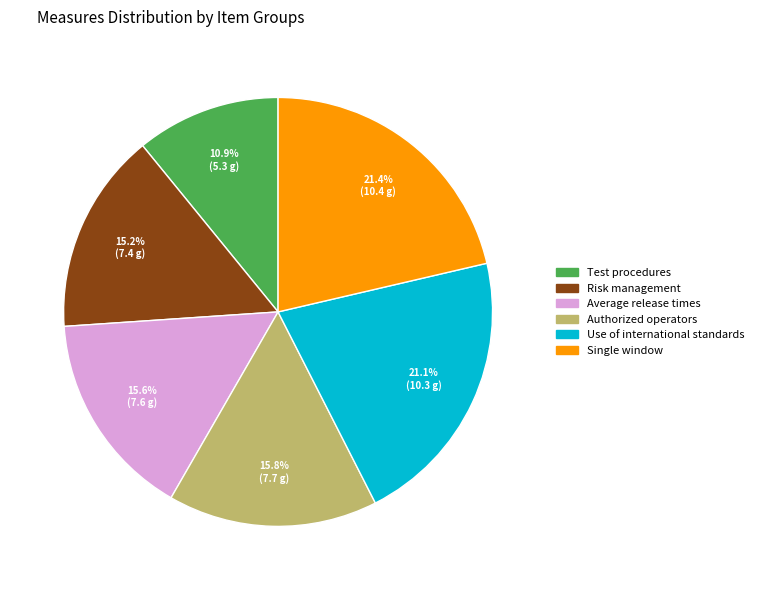

Which has a higher value, Authorized operators or Single window?

Single window